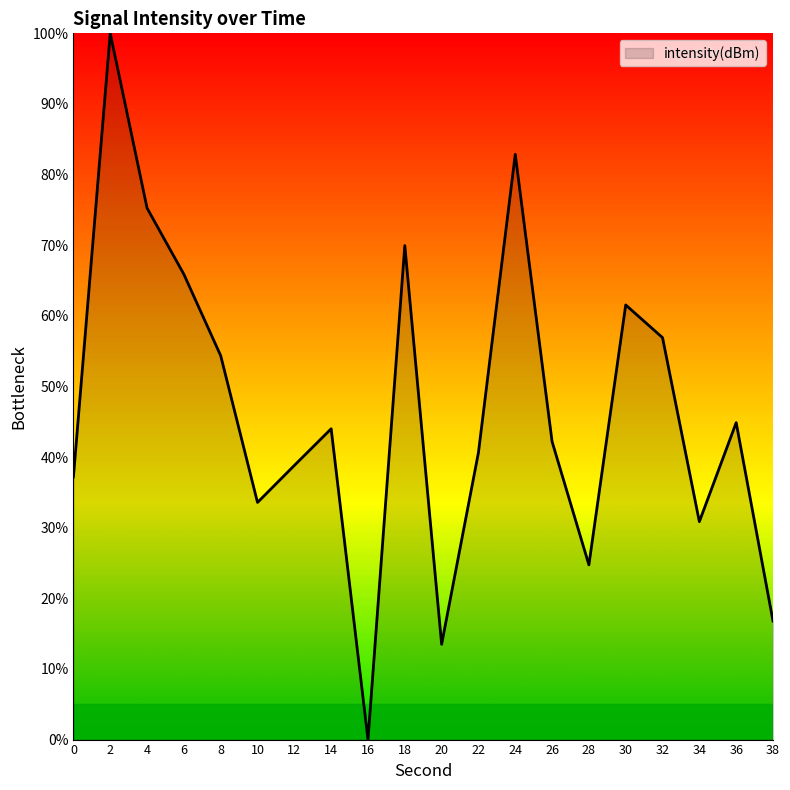

How many categories are shown in the chart?

20